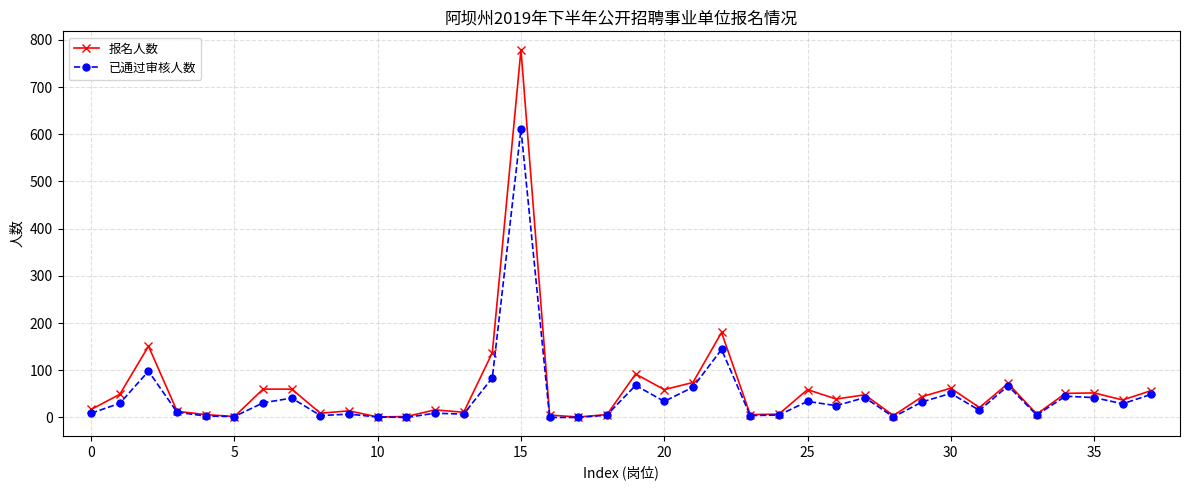

List the series in order of their peak value, highest first.

报名人数, 已通过审核人数